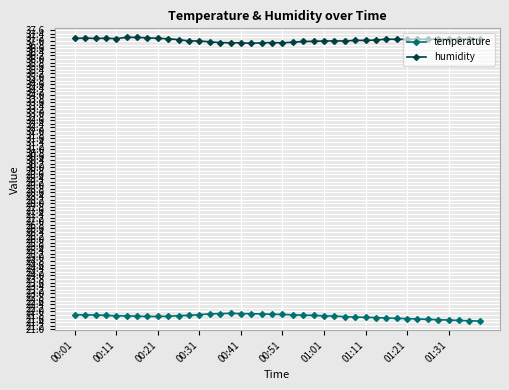

List the series in order of their overall mean, highest first.

humidity, temperature